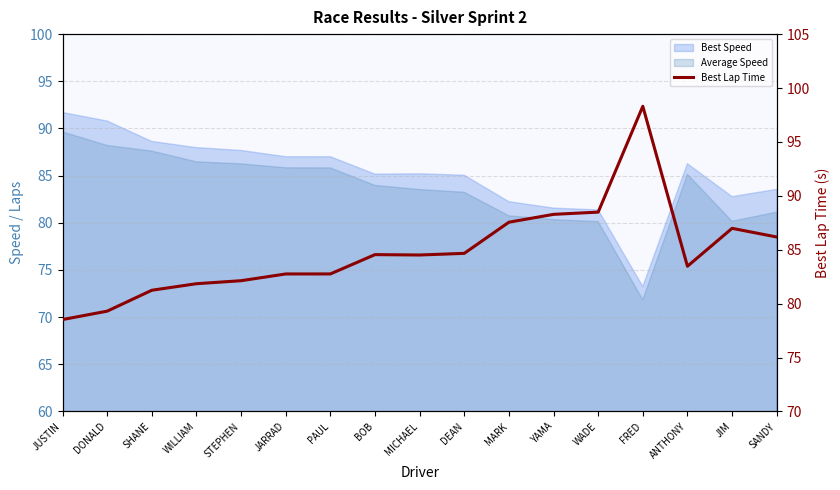

Count the number of values greater than 84.

9